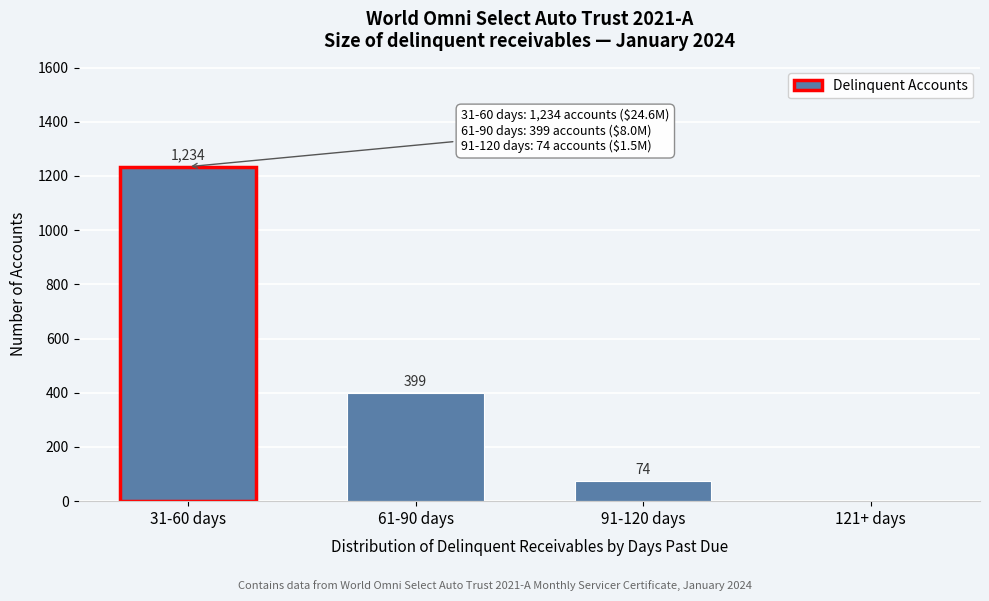

Reading right to left, what are all the values shown in this chart?

121+ days=0	91-120 days=74	61-90 days=399	31-60 days=1234